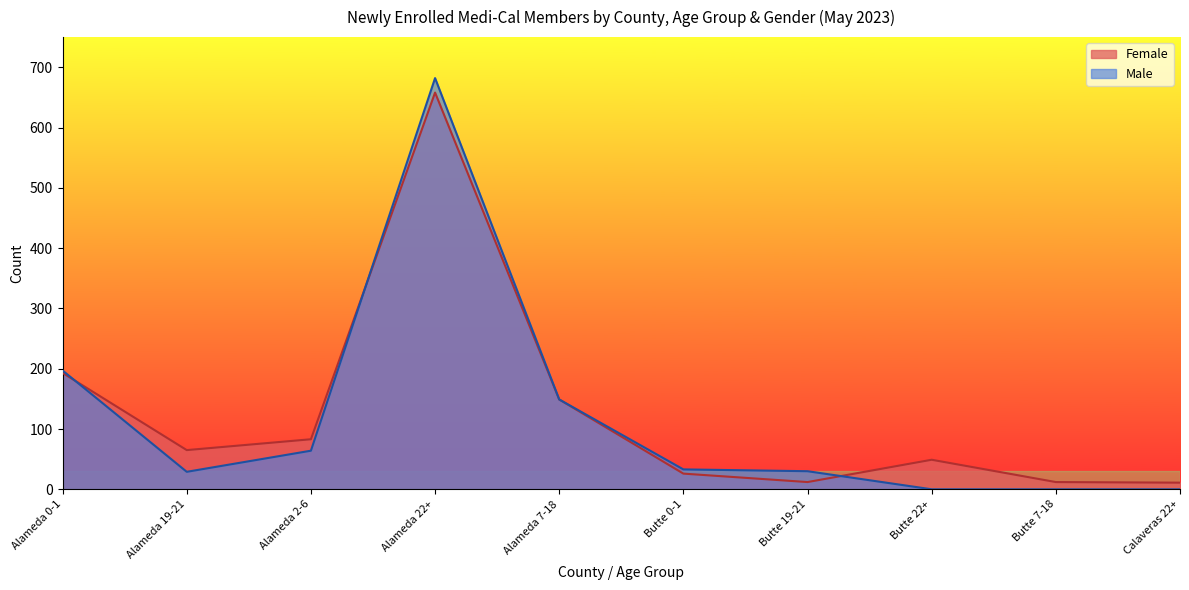

How many intersections are there between Male and Female?

3